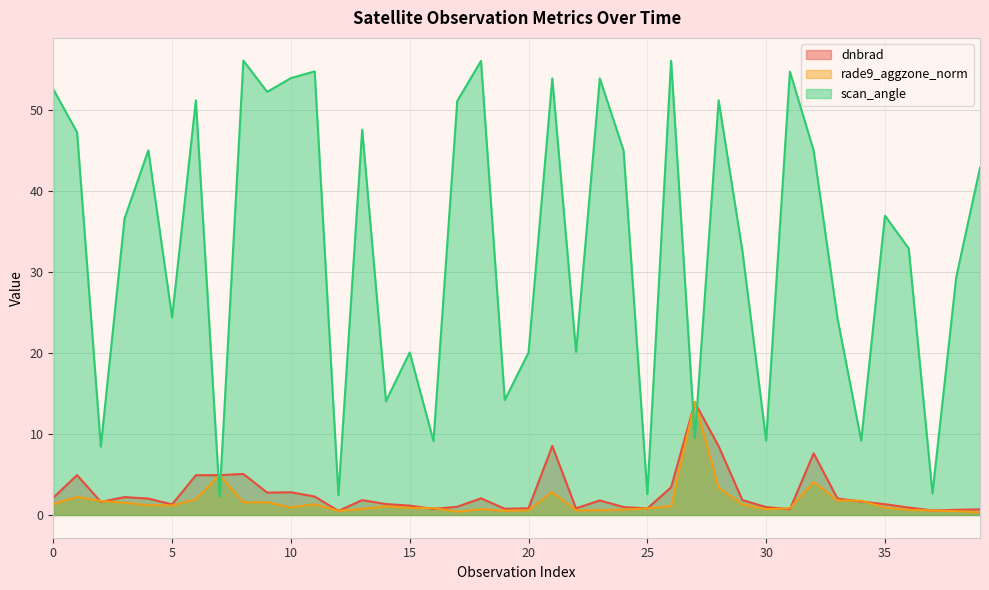

The dnbrad series shows 4.9 at 7. True or false?

True